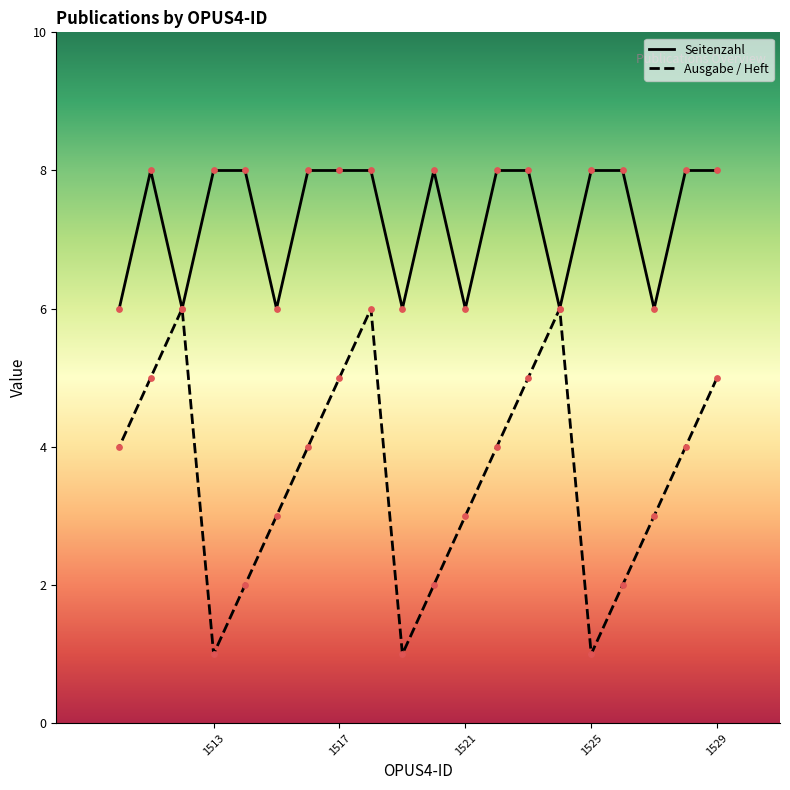

Which series has the widest spread of Y values?

Ausgabe / Heft